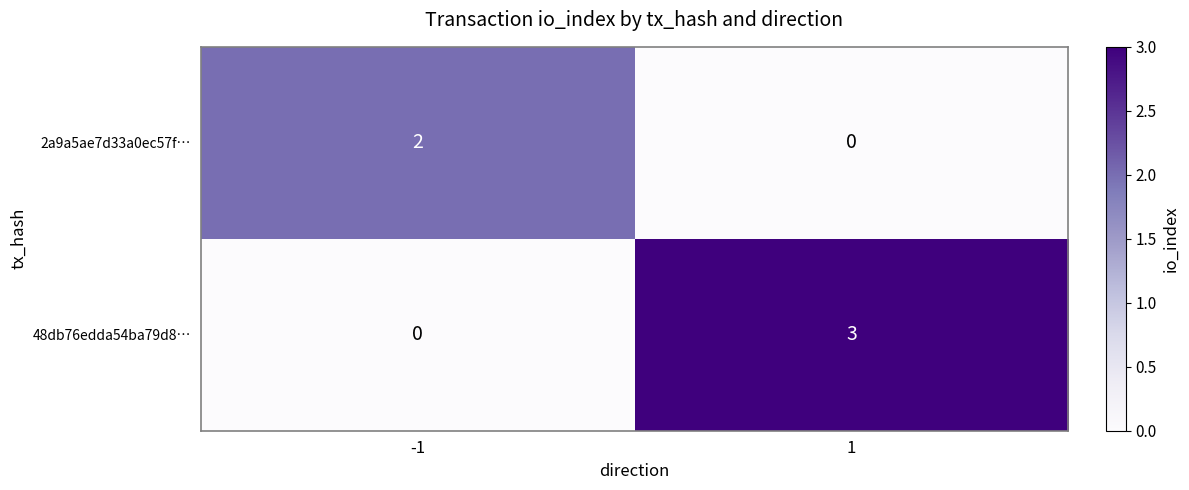

Rank the series by their average value, from highest to lowest.

48db76edda54ba79d8…, 2a9a5ae7d33a0ec57f…